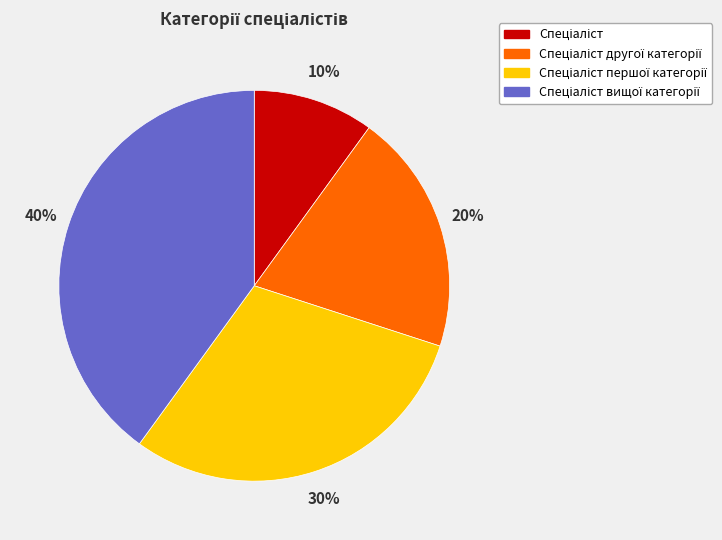

Is there a majority slice in this chart?

No